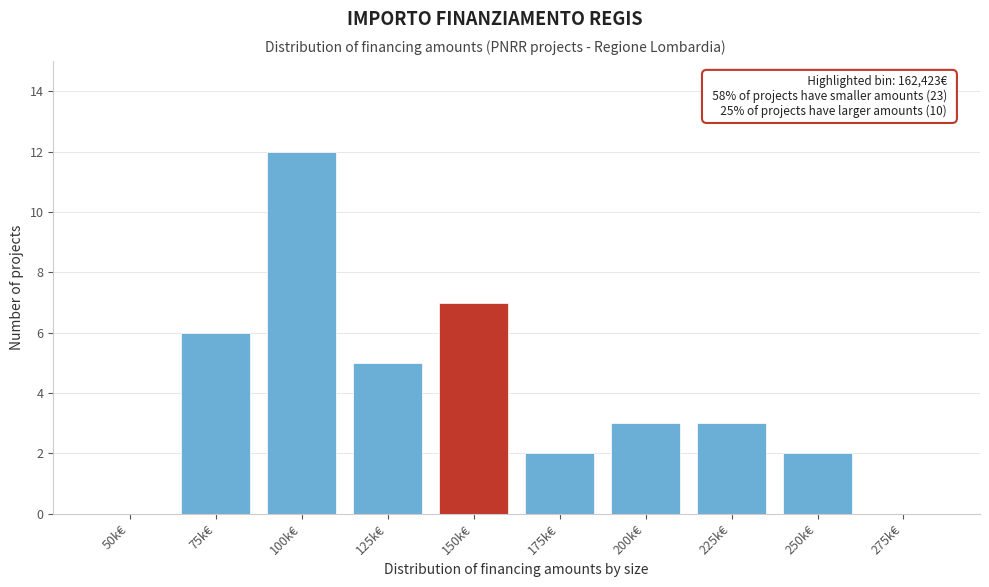

Reading left to right, extract all data points from this chart.

50k€=0	75k€=6	100k€=12	125k€=5	150k€=7	175k€=2	200k€=3	225k€=3	250k€=2	275k€=0